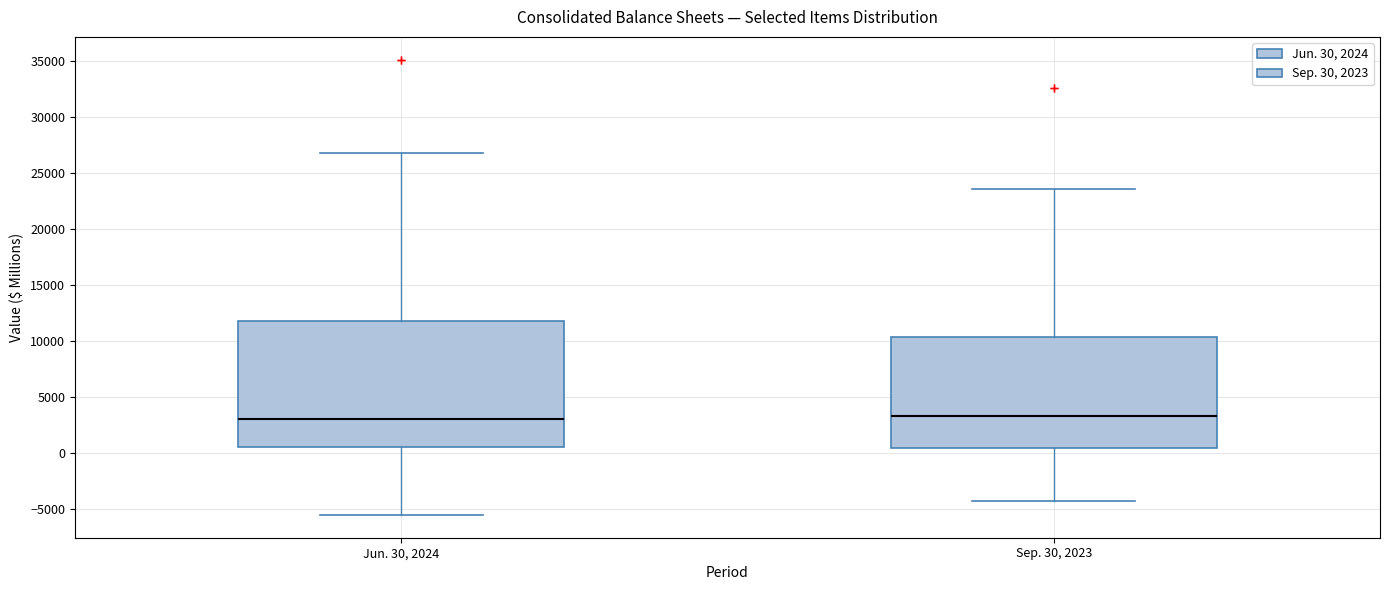

Reading left to right, read every box against the y-axis: the position of its median line, the range the box covers, and the ends of its whiskers. The values are not printed on the chart, so give them approximately, as read against the axis.

Jun. 30, 2024: median 3000, box 500 to 12000, whiskers -5500 to 27000
Sep. 30, 2023: median 3500, box 500 to 10500, whiskers -4500 to 23500